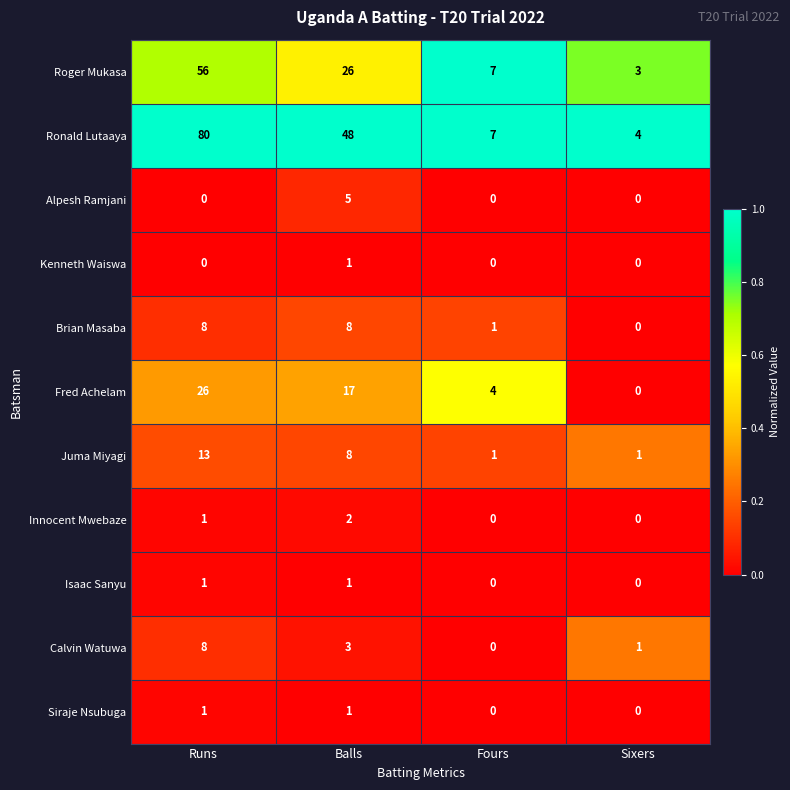

Is it true that Juma Miyagi equals 1 at Fours?

True